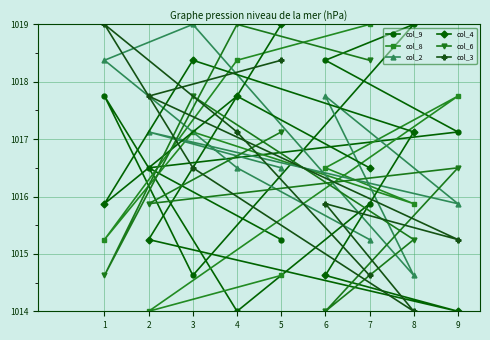

What is the average value of the col_9 series?

1016.5